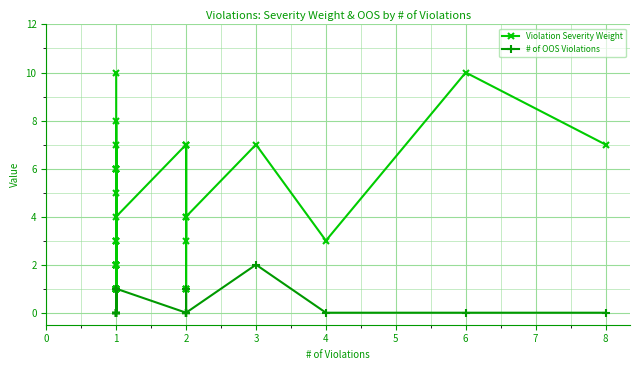

At how many categories does at least one series exceed 0?

40